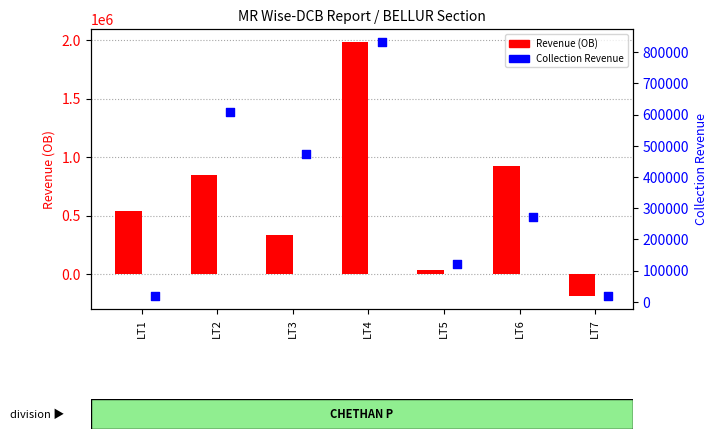

Which series reaches the minimum Y coordinate?

Revenue (OB)